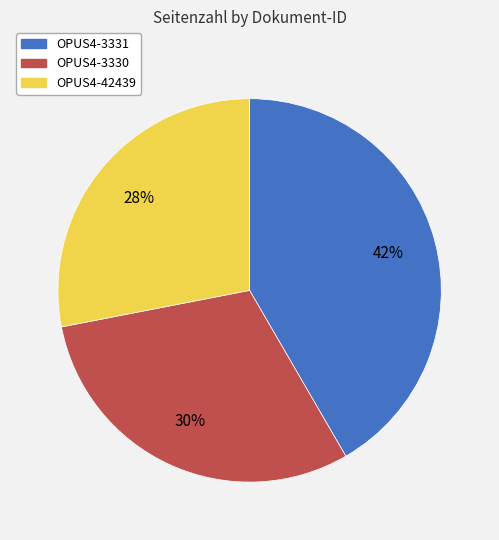

How many slices are in this pie chart?

3